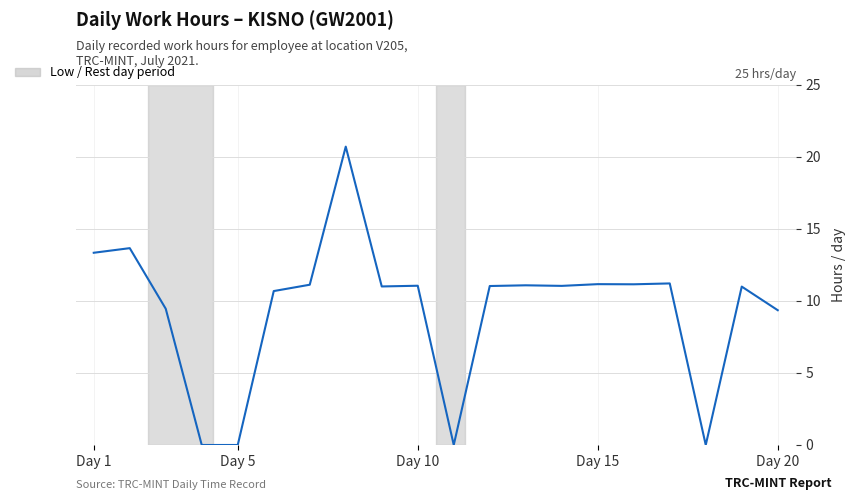

What is the greatest value displayed?

20.7